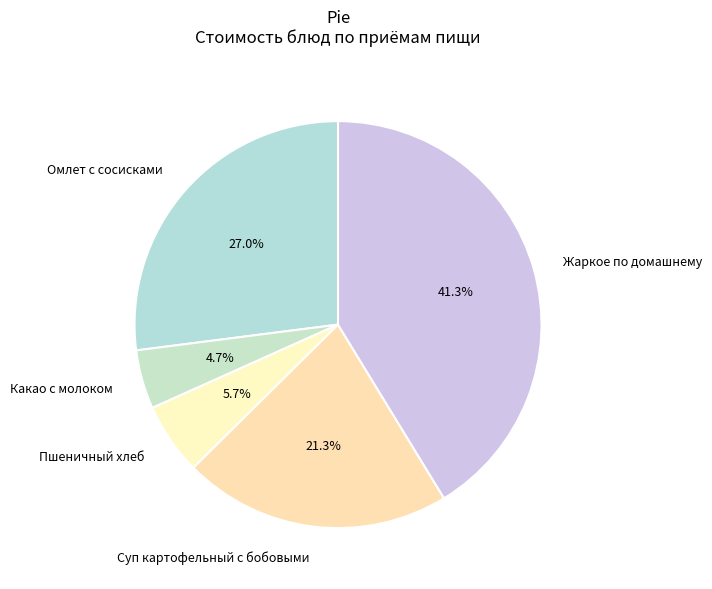

Approximately how many times larger is the value at Суп картофельный с бобовыми compared to Омлет с сосисками?

0.8